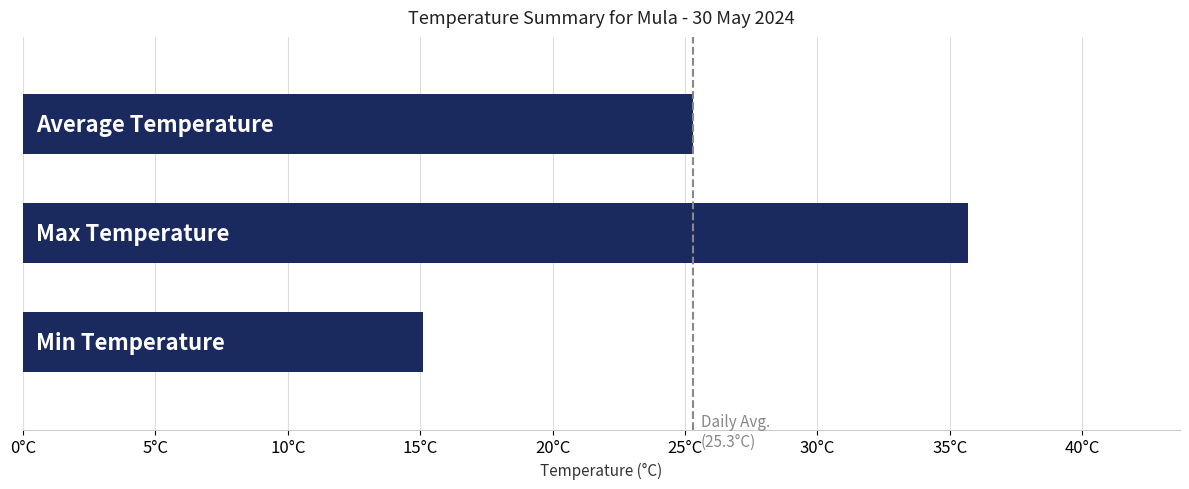

What is the sum of all values?

76.1